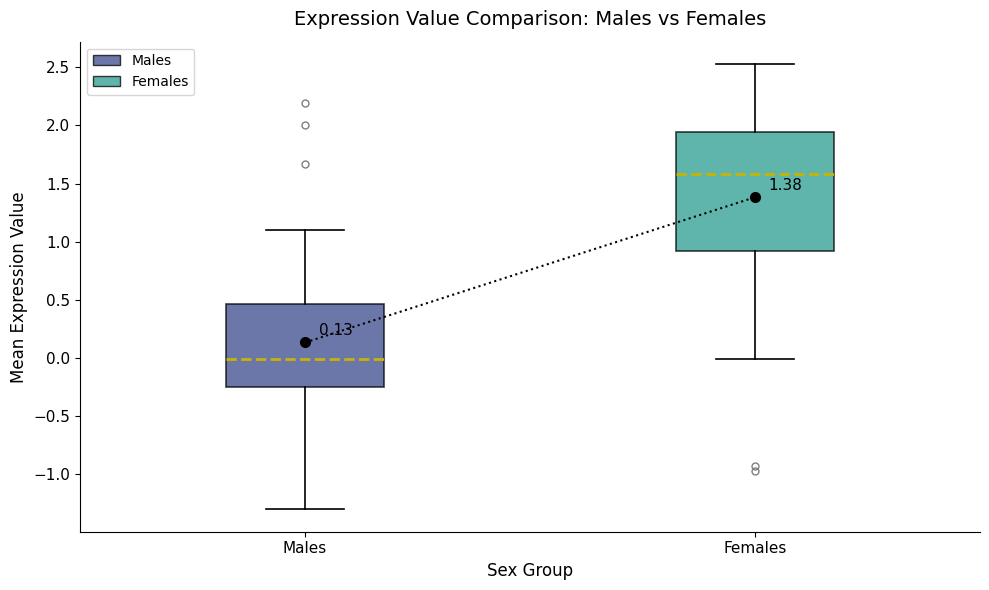

Which box is the tallest, from its lower edge to its upper edge?

Females